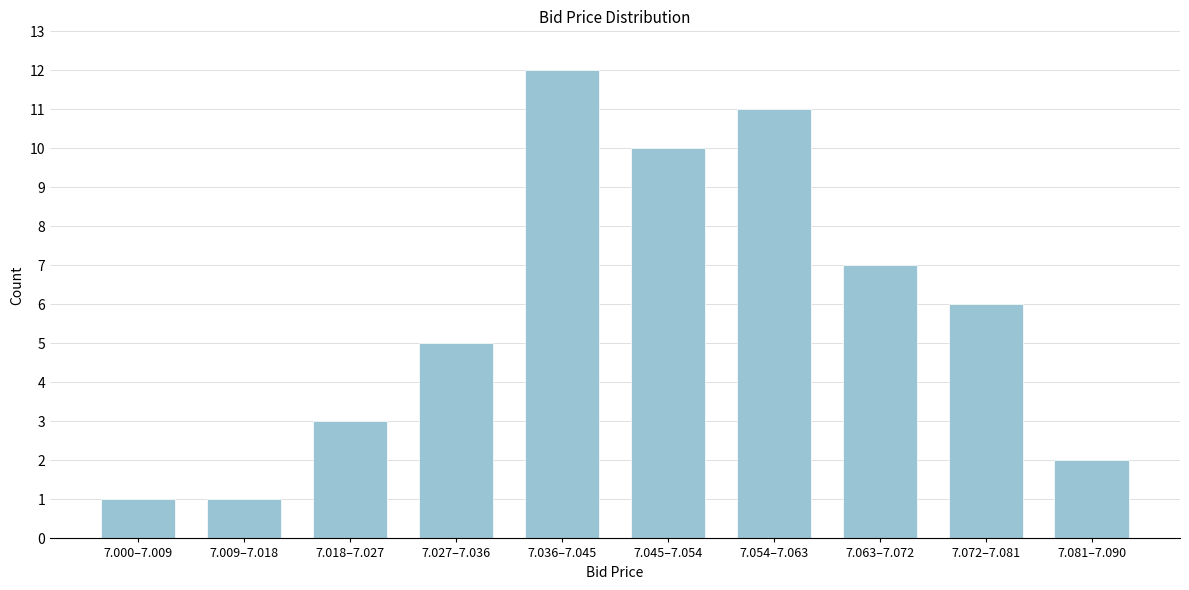

Reading left to right, what are all the values shown in this chart?

1	1	3	5	12	10	11	7	6	2